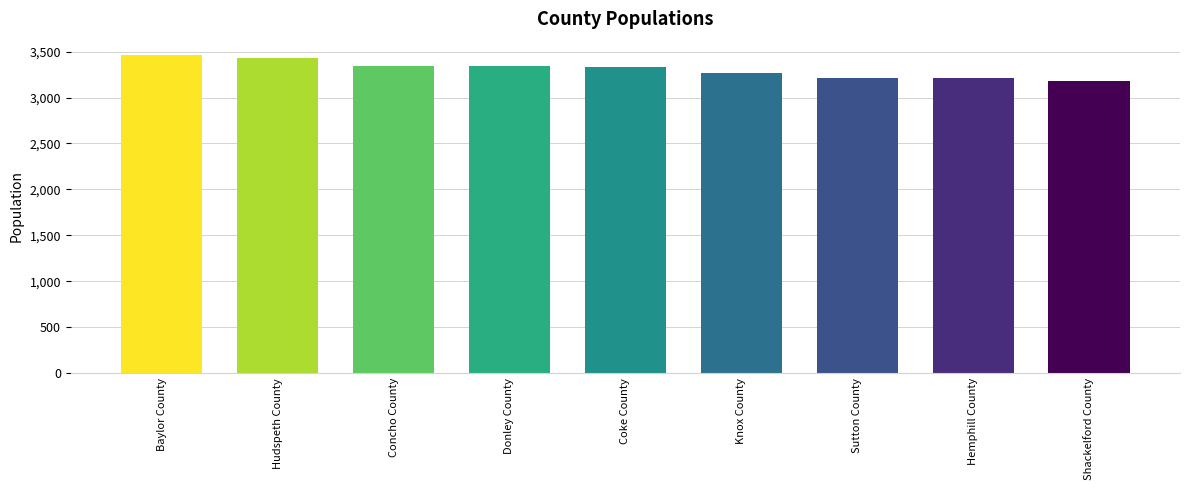

What is the ratio of the value at Hemphill County to the value at Concho County?

1.0